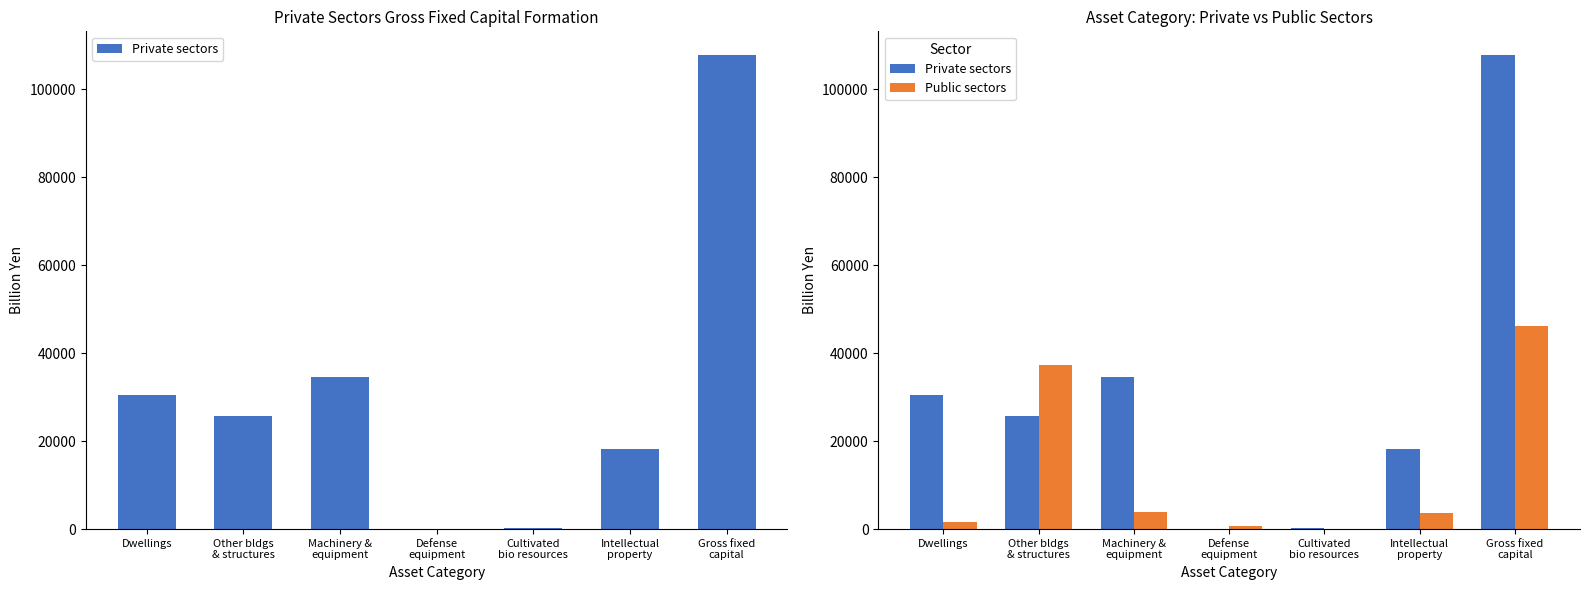

Rank the series at Machinery &
equipment from lowest to highest value.

Public sectors, Private sectors